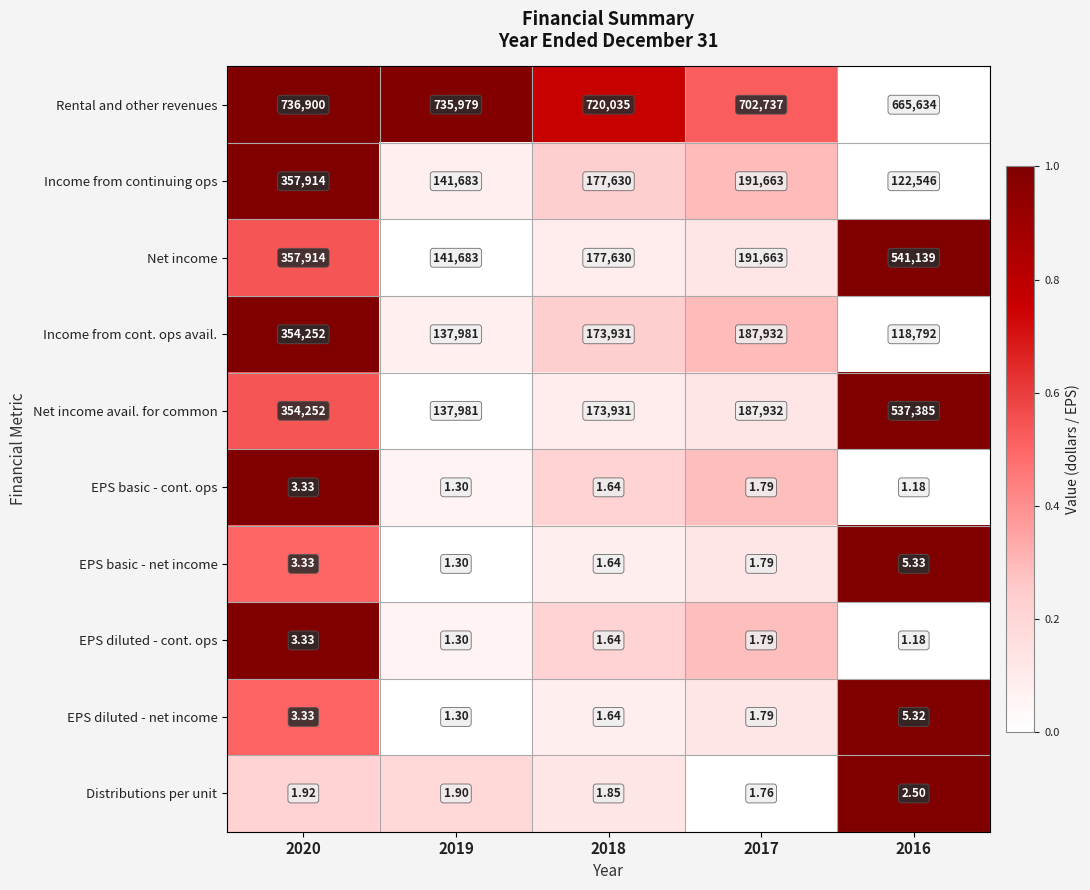

Which series changed the most between 2018 and 2016?

Net income